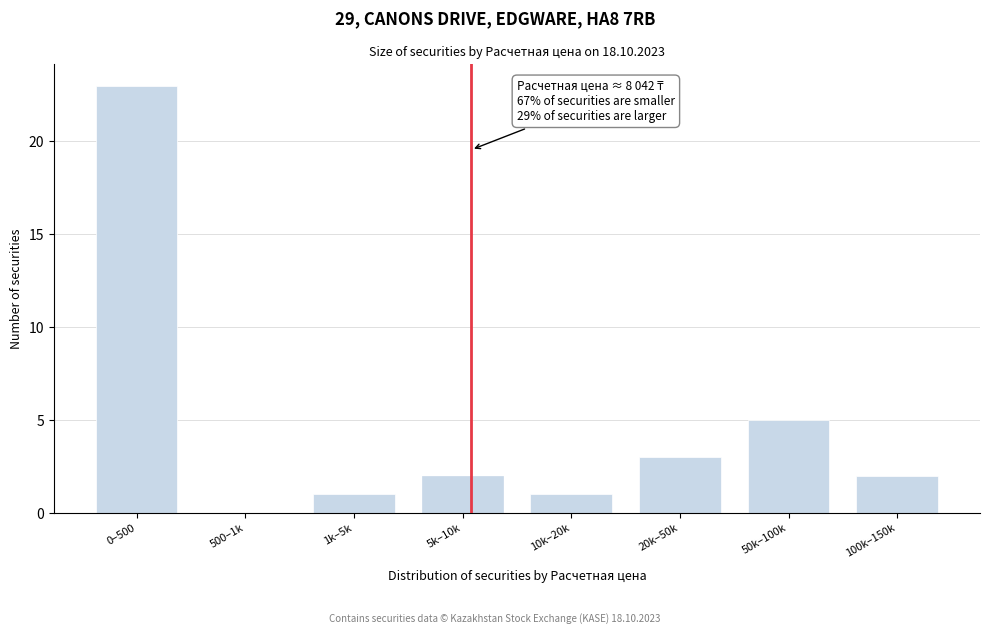

At which category does the chart reach its peak across all series?

0–500